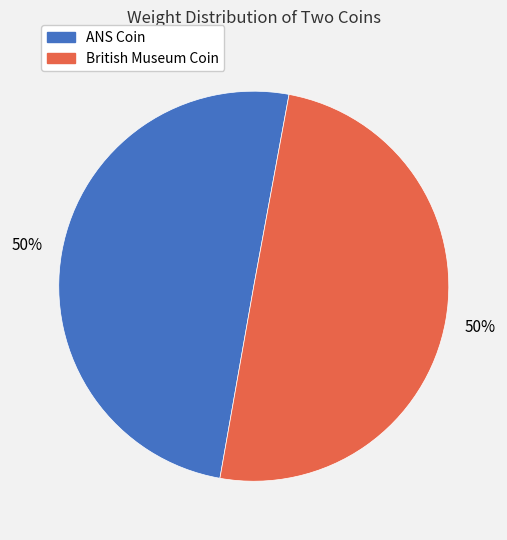

To the nearest percent, what is the average slice percentage?

50%